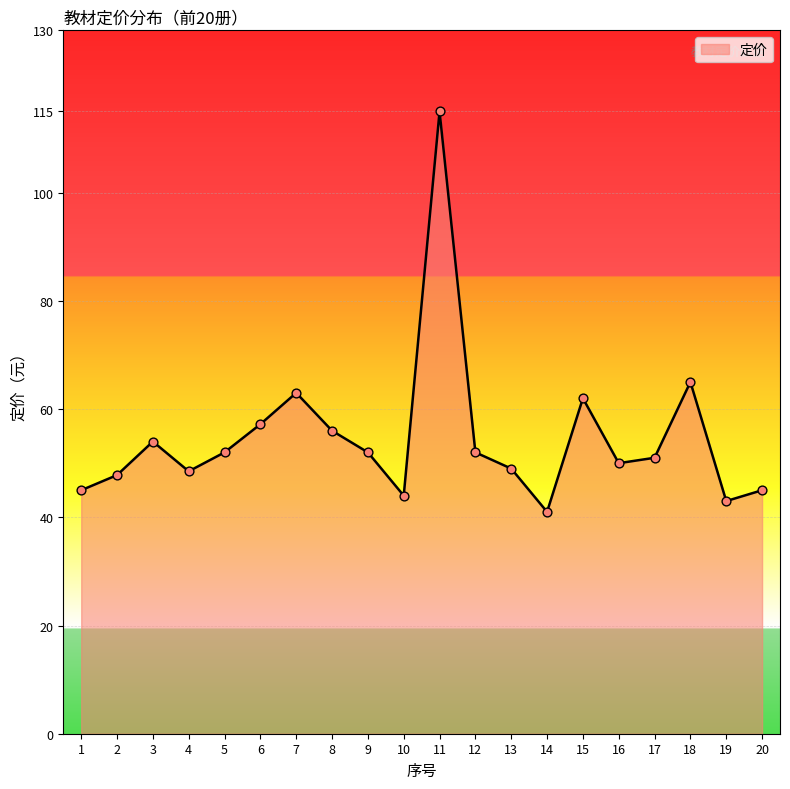

What is the change in value from 8 to 11?

+59.0